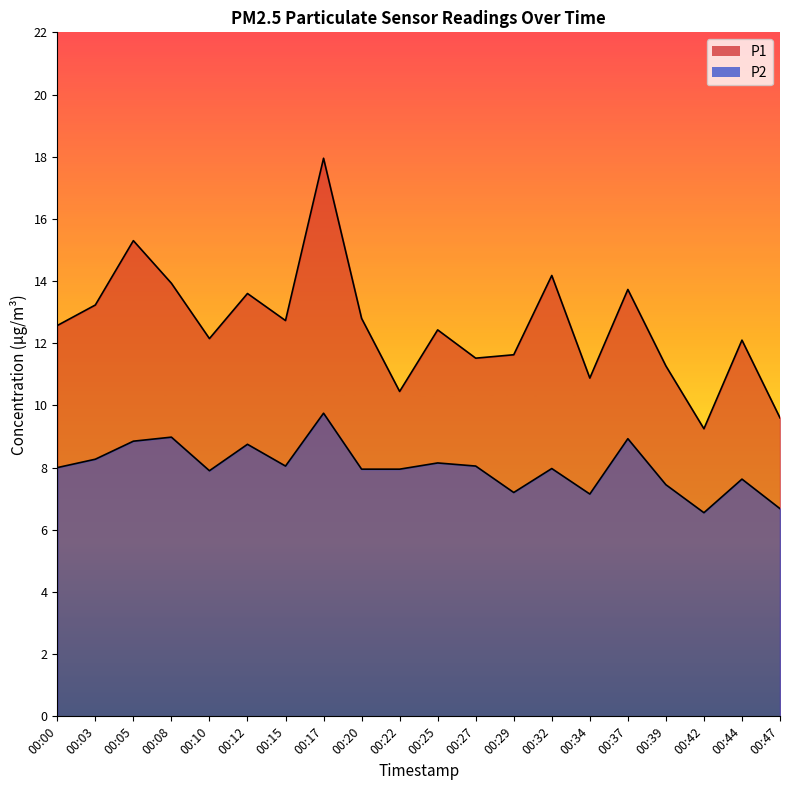

The value of P2 at 00:20 is 10.4. True or false?

False